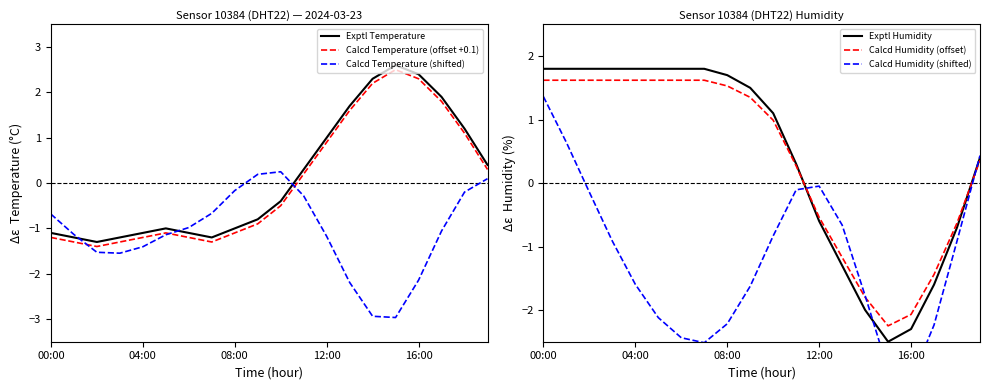

At which category is the sum across all series the highest?

19